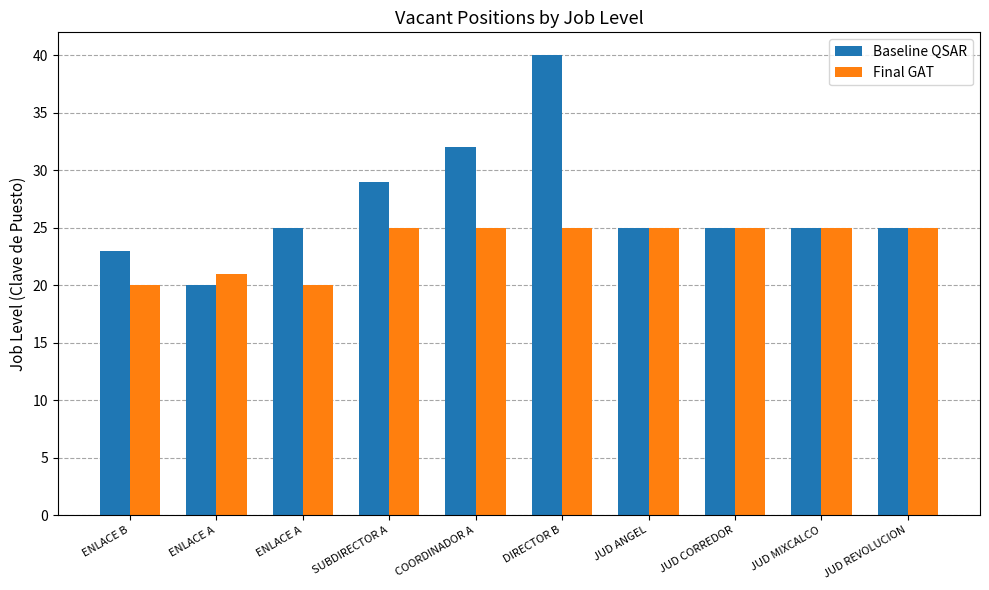

Rank the series at JUD MIXCALCO from lowest to highest value.

Baseline QSAR, Final GAT